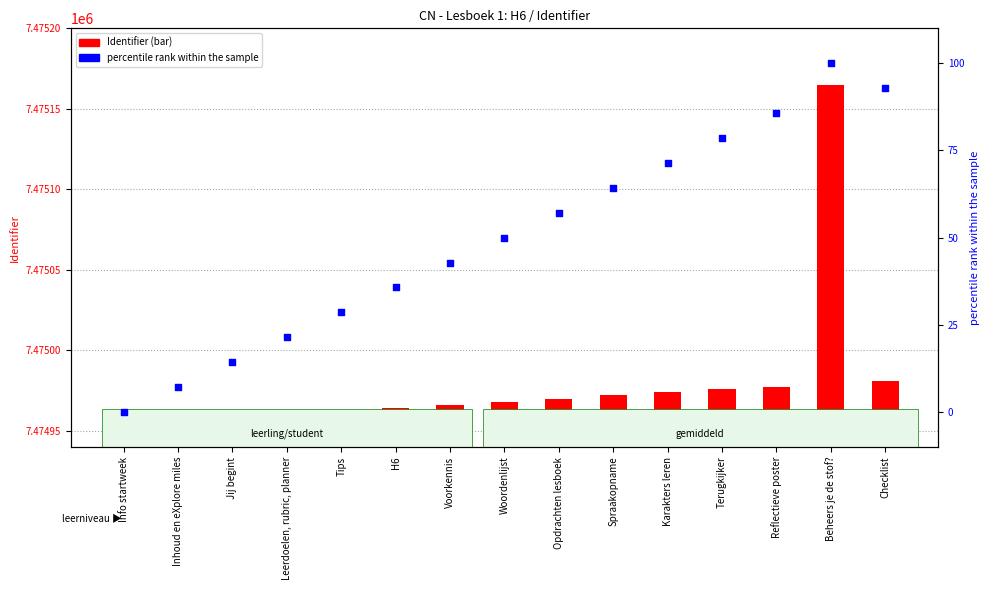

Which series reaches the maximum Y coordinate?

Identifier